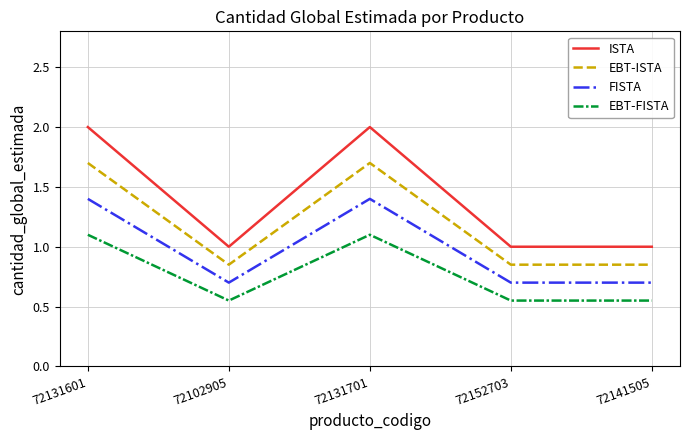

Is the value of EBT-FISTA at 72152703 greater than the value of ISTA at 72131701?

No